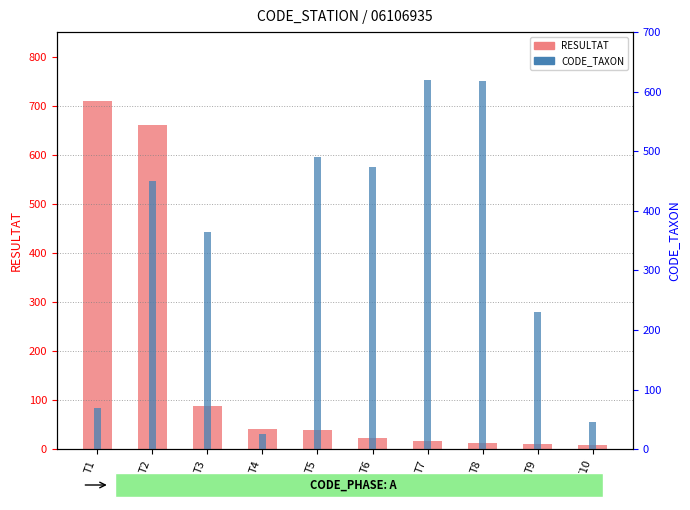

Reading left to right, what are all the values shown in this chart?

RESULTAT: T1=709	T2=660	T3=88	T4=42	T5=39	T6=22	T7=17	T8=13	T9=11	T10=8
CODE_TAXON: T1=69	T2=450	T3=364	T4=26	T5=491	T6=473	T7=619	T8=618	T9=231	T10=46